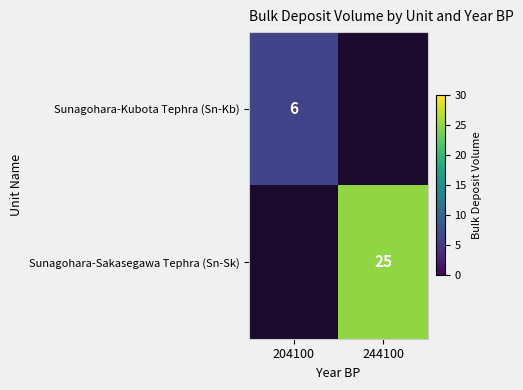

The Sunagohara-Kubota Tephra (Sn-Kb) series shows 3 at 204100. True or false?

False